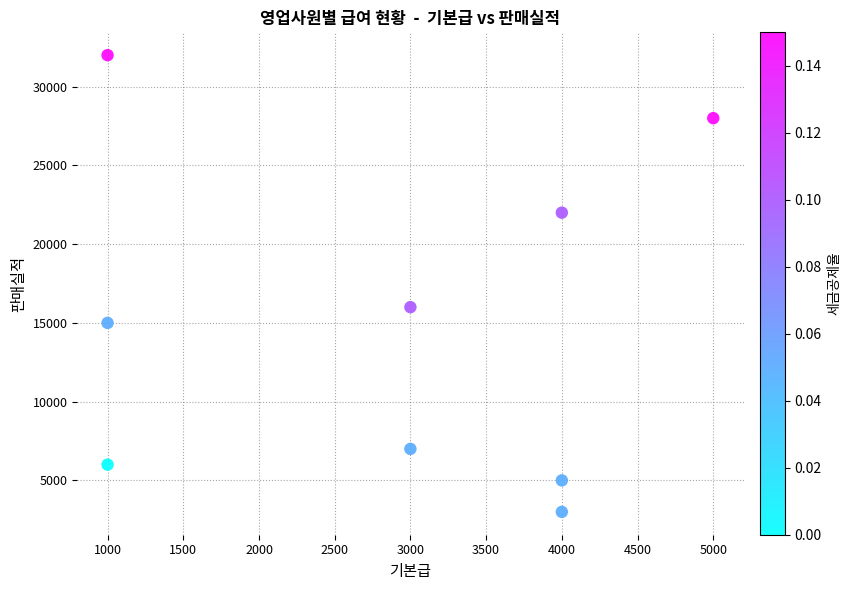

What is the range of X values (max minus min)?

4000